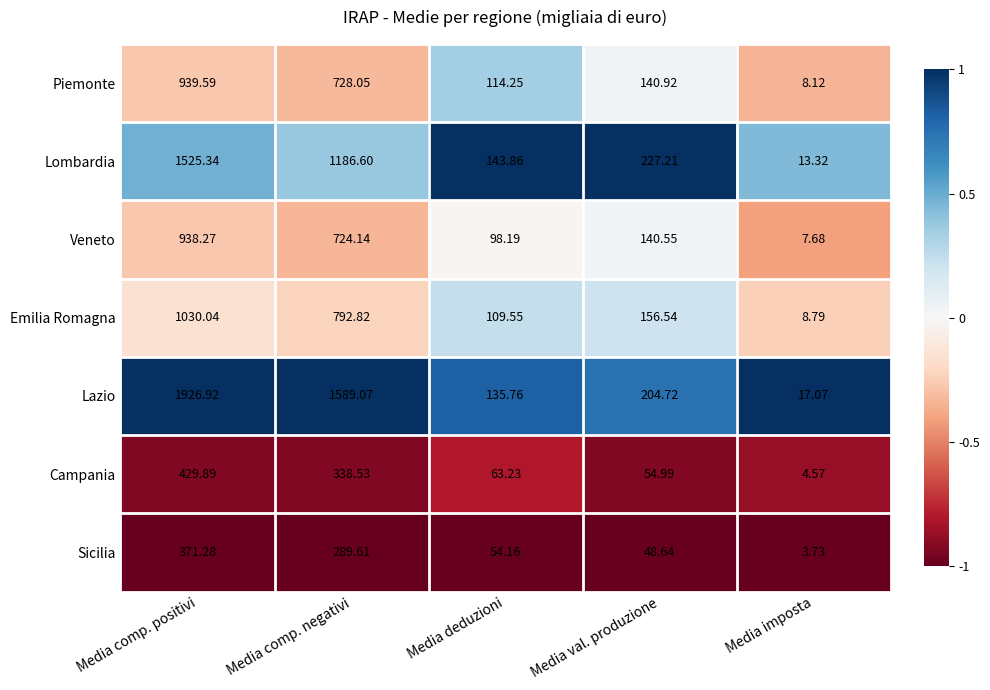

Which series has the widest spread of values?

Lazio